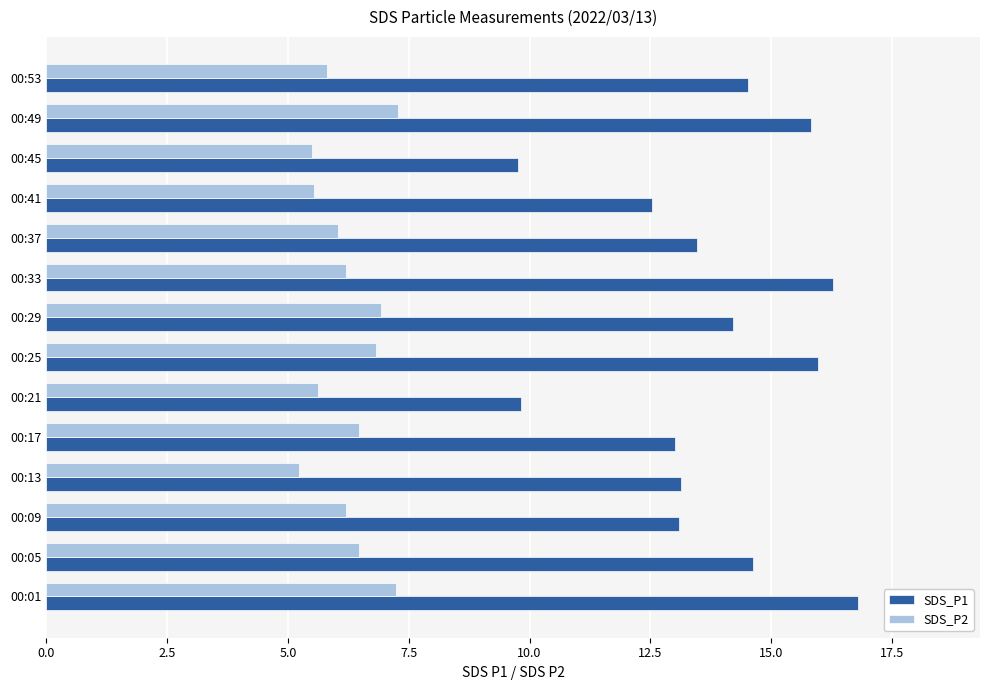

At 00:53, list the series in order from smallest to largest.

SDS_P2, SDS_P1